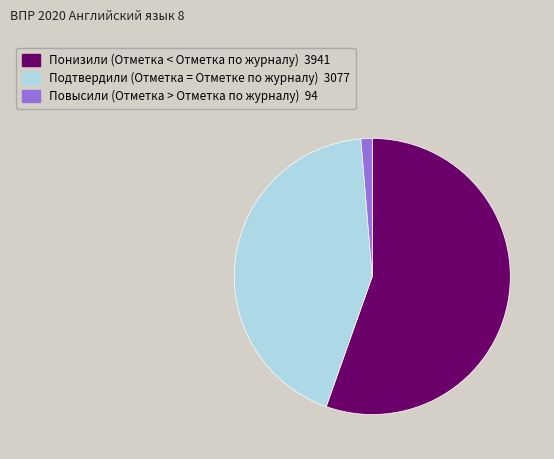

Do Понизили (Отметка < Отметка по журналу) and Подтвердили (Отметка = Отметке по журналу) together represent more than half of the pie?

Yes